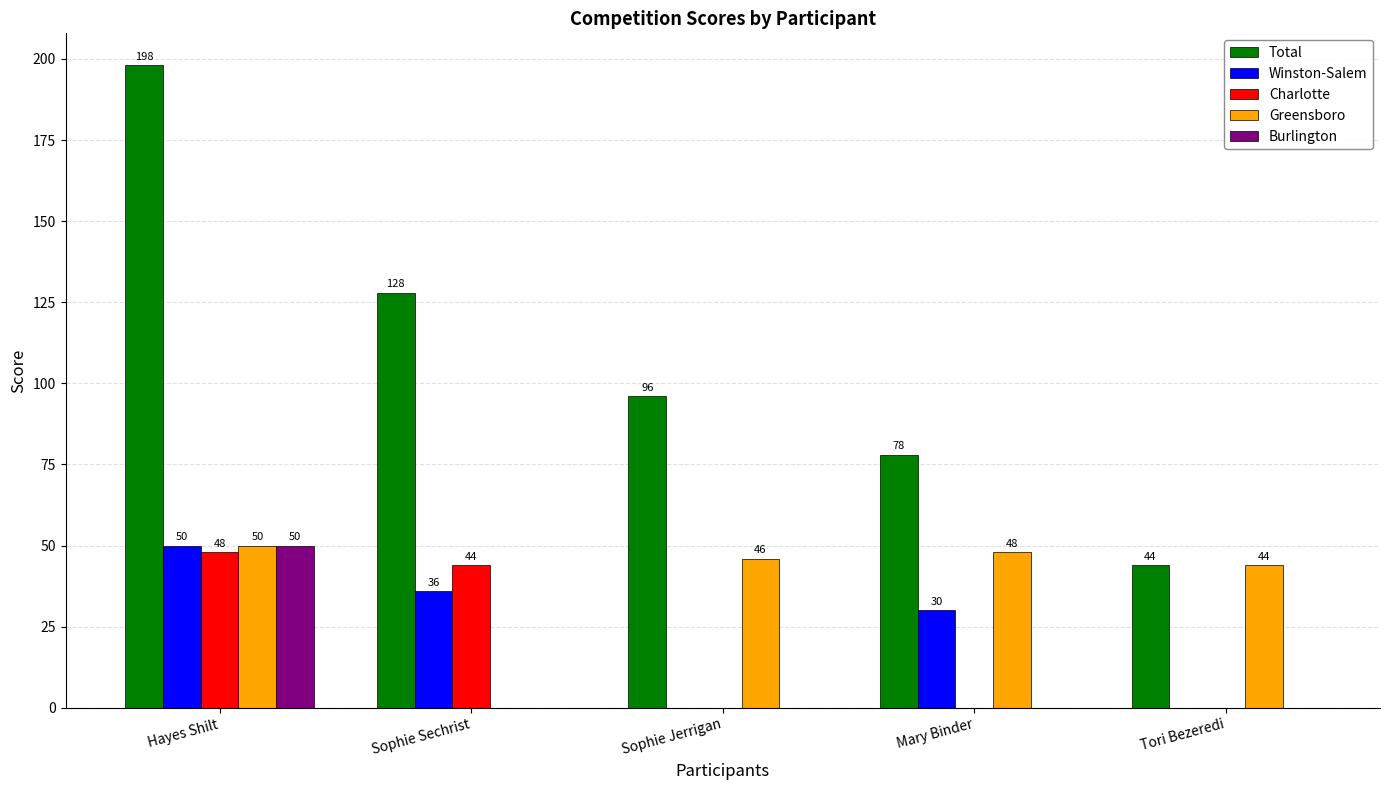

How many groups of bars are there?

5